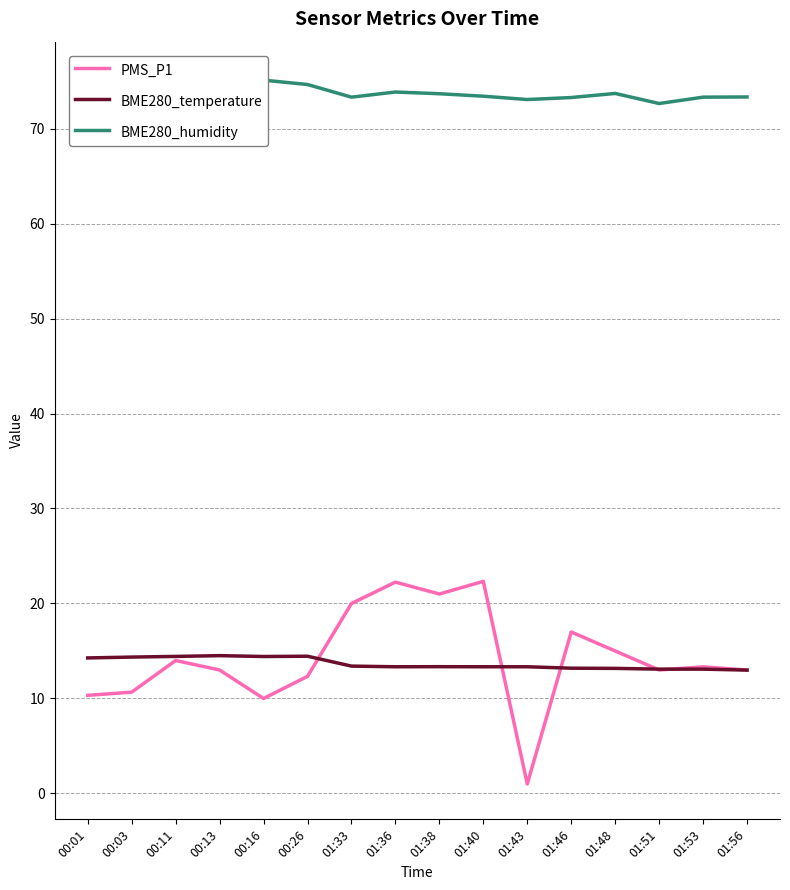

What is the label of the 15th point from the right?

00:03